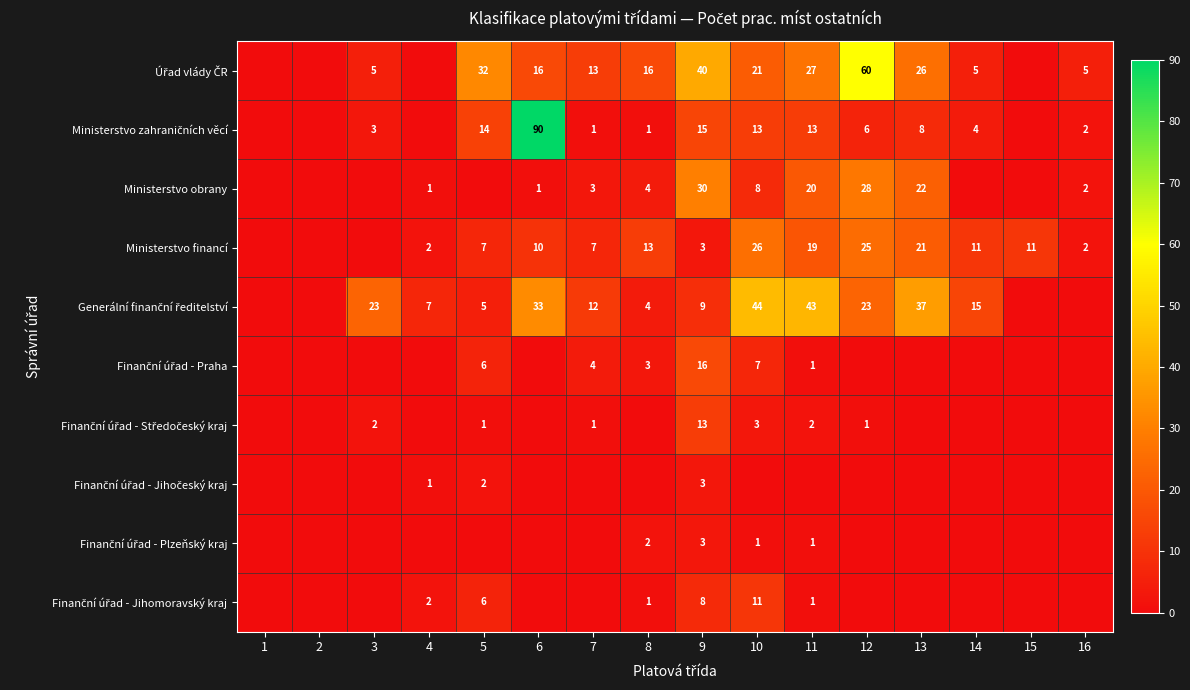

The Ministerstvo financí series shows 10 at 5. True or false?

False